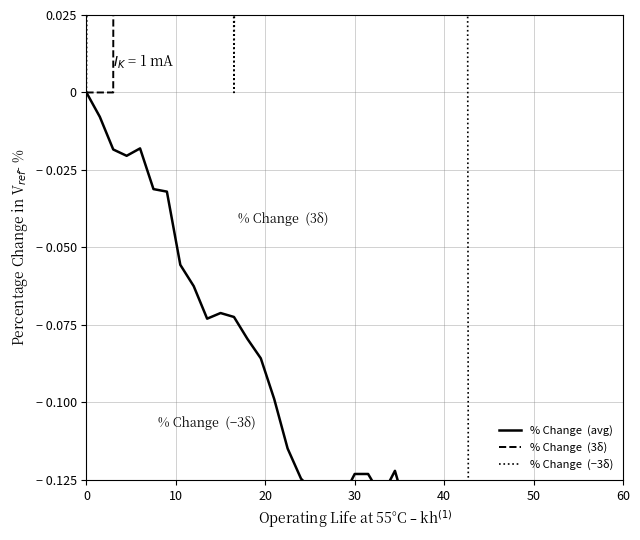

The % Change  (avg) series shows -0.1 at 21. True or false?

False